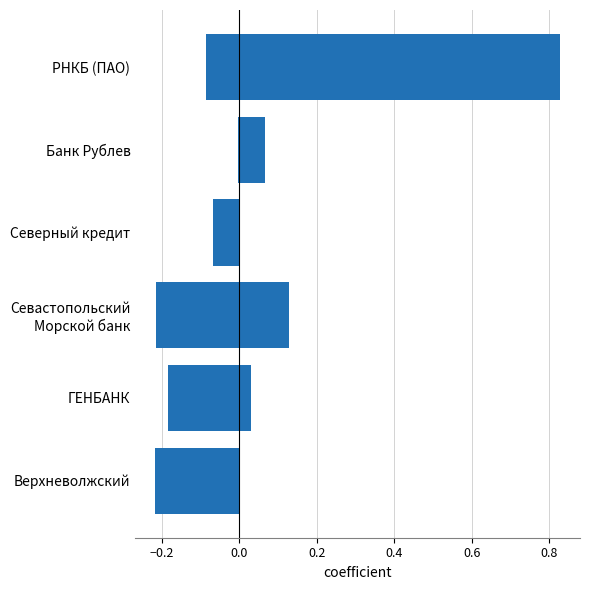

How many data points does each series have?

6